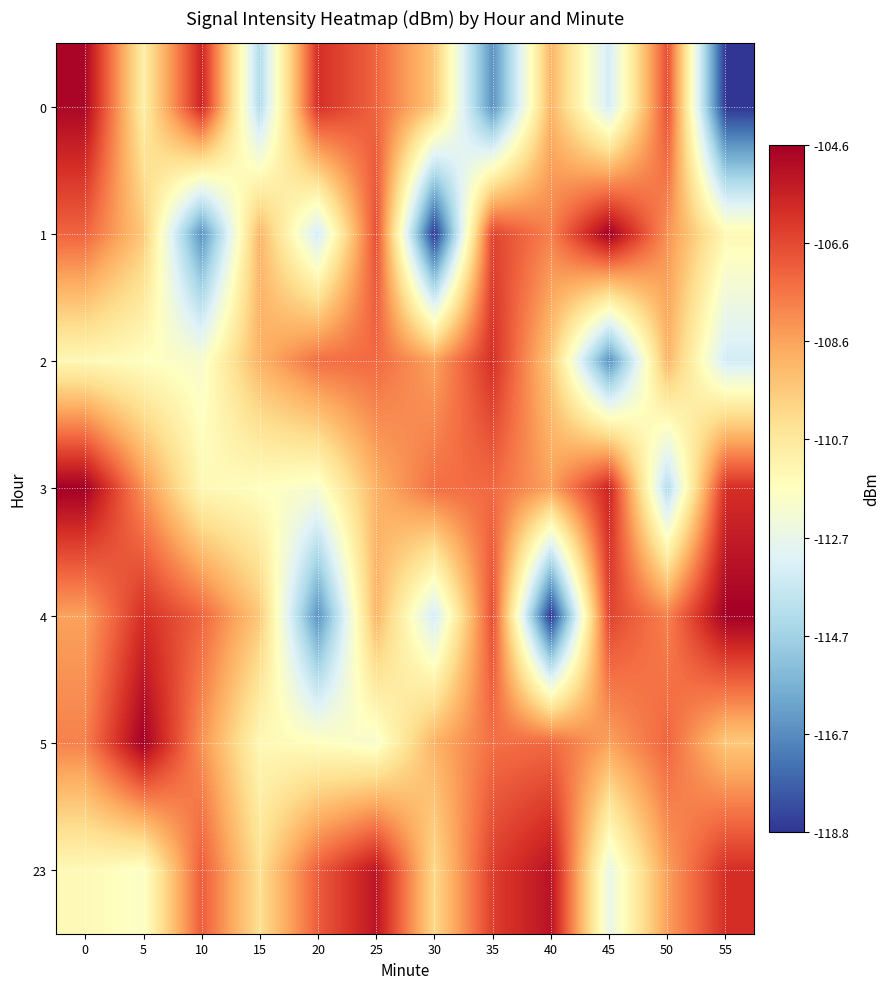

What is the difference between the highest and lowest values at 5?

7.3